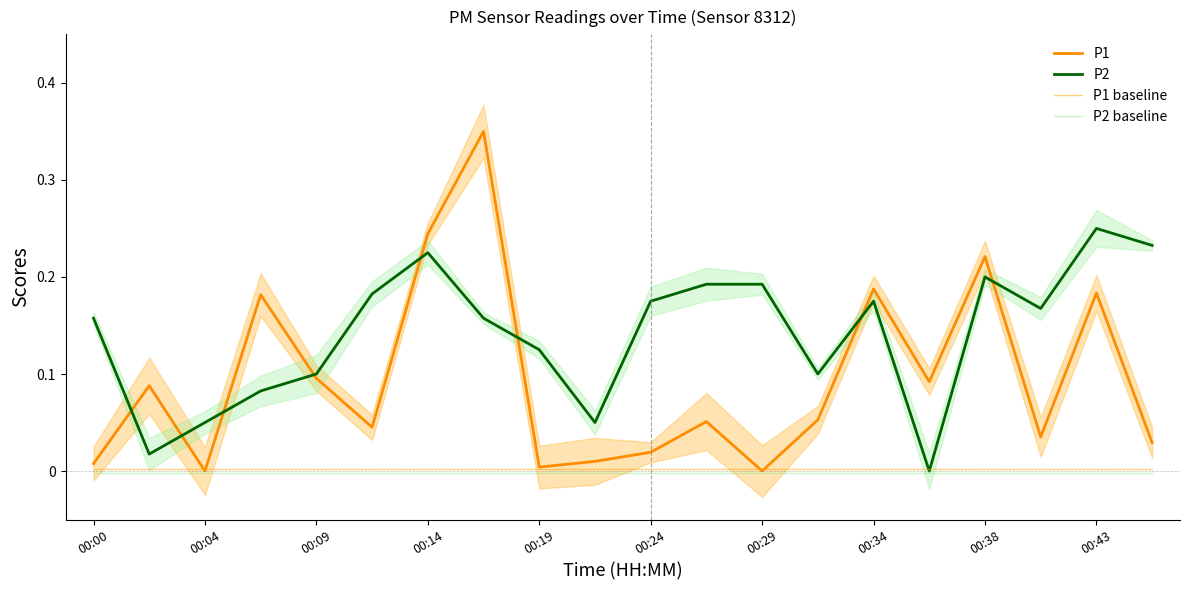

Reading left to right, transcribe all the data shown in this chart.

P1: 0.0	0.1	0.0	0.2	0.1	0.0	0.2	0.3	0.0	0.0	0.0	0.1	0.0	0.1	0.2	0.1	0.2	0.0	0.2	0.0
P2: 0.2	0.0	0.0	0.1	0.1	0.2	0.2	0.2	0.1	0.0	0.2	0.2	0.2	0.1	0.2	0.0	0.2	0.2	0.2	0.2
P1 baseline: 0.0	0.0	0.0	0.0	0.0	0.0	0.0	0.0	0.0	0.0	0.0	0.0	0.0	0.0	0.0	0.0	0.0	0.0	0.0	0.0
P2 baseline: -0.0	-0.0	-0.0	-0.0	-0.0	-0.0	-0.0	-0.0	-0.0	-0.0	-0.0	-0.0	-0.0	-0.0	-0.0	-0.0	-0.0	-0.0	-0.0	-0.0